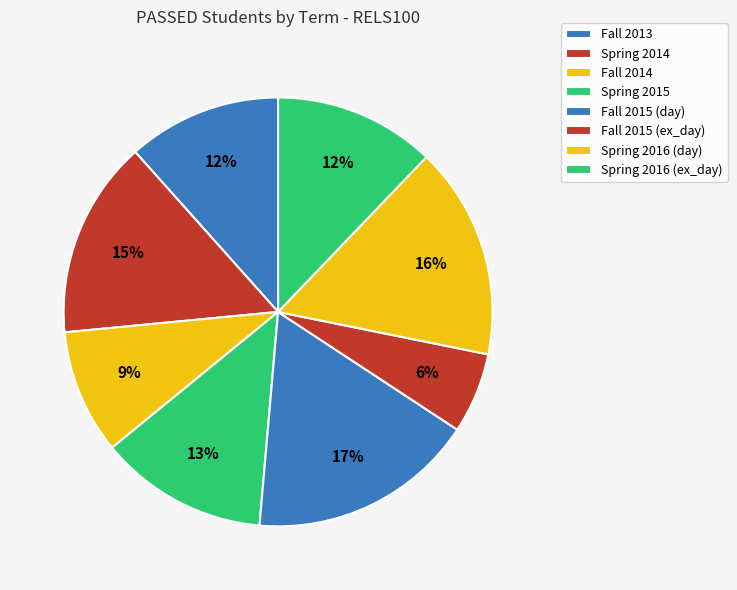

Do Spring 2016 (ex_day) and Fall 2014 together represent more than half of the pie?

No